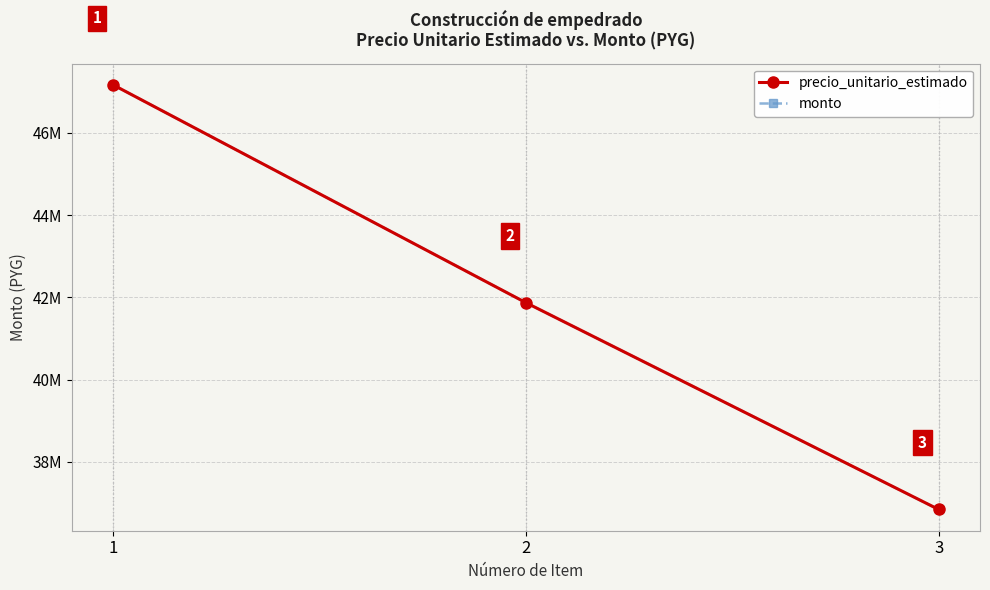

Which category has the lowest value across all series?

3